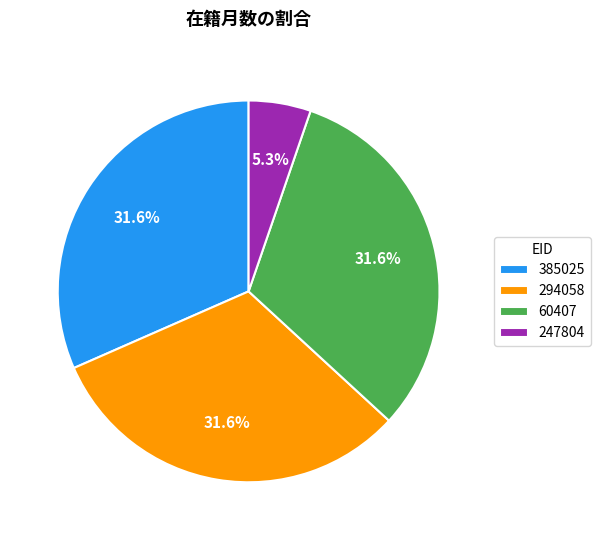

The 385025 slice represents 37% of the pie. True or false?

False